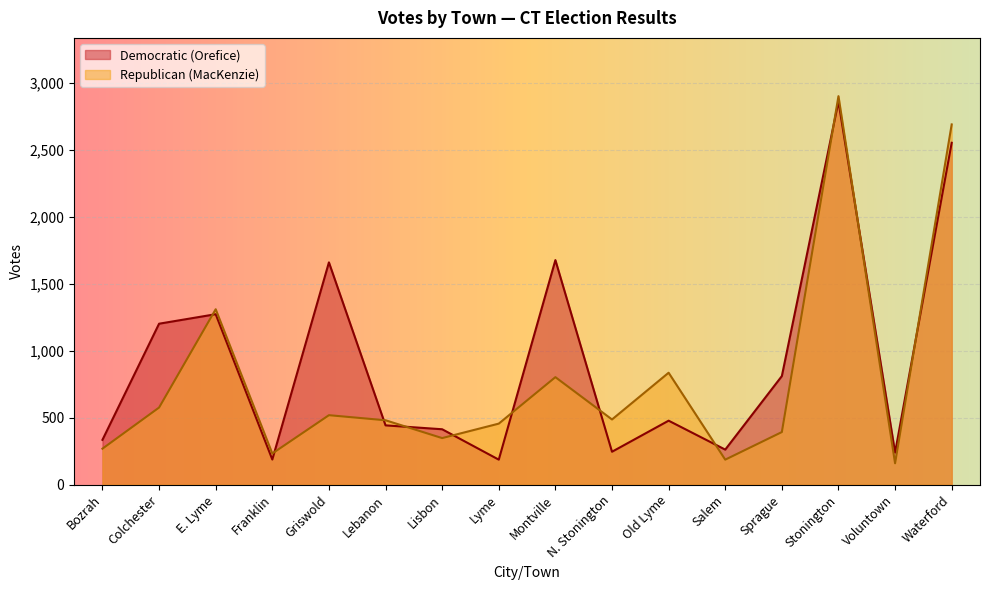

How many interior local peaks does the Republican (MacKenzie) series have?

5